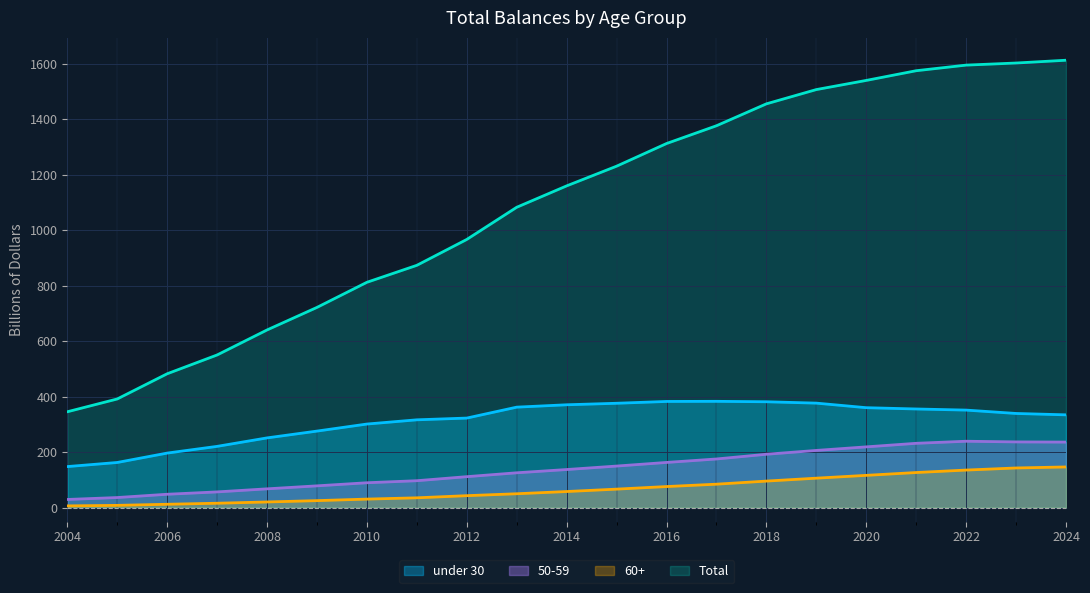

How many distinct data groups are displayed?

4